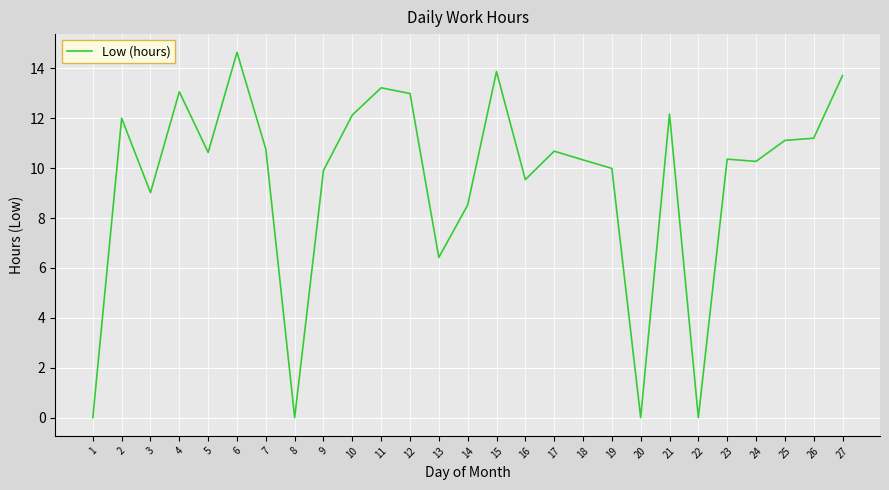

What is the difference between the maximum and minimum values?

14.6